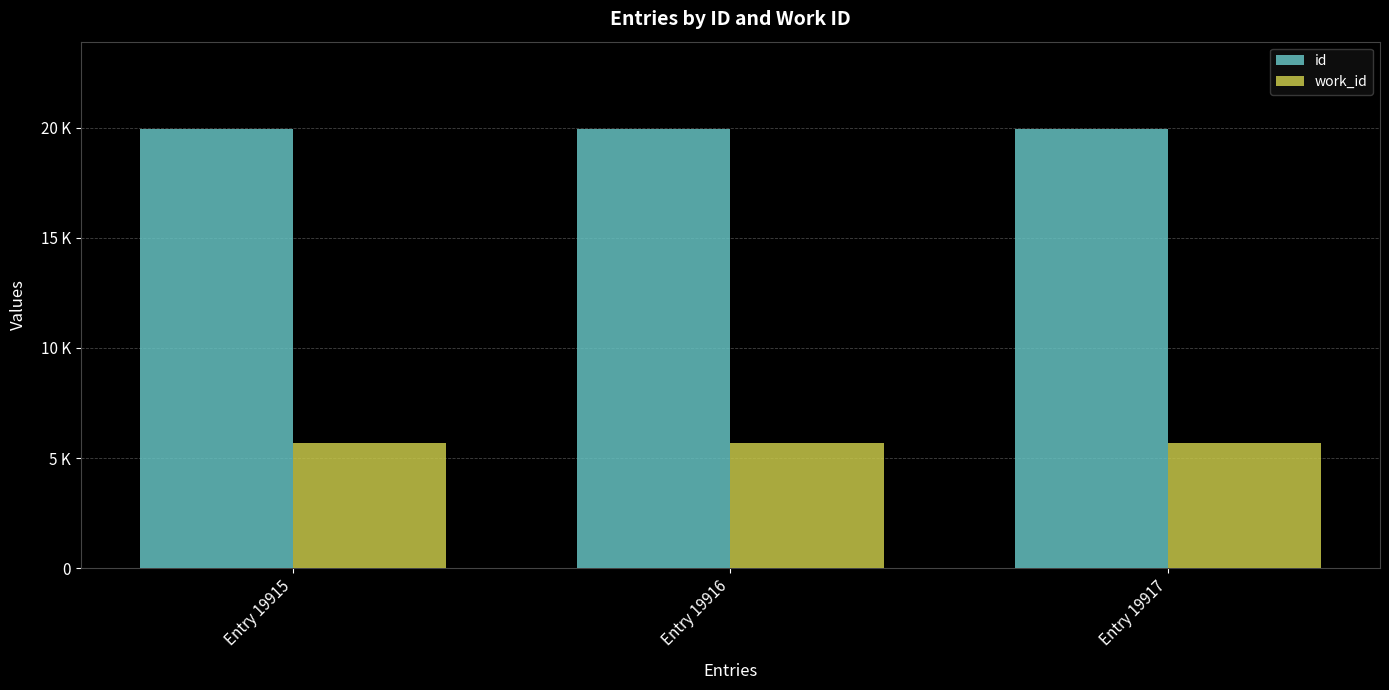

Are the bars grouped side by side (vs. stacked)?

Yes